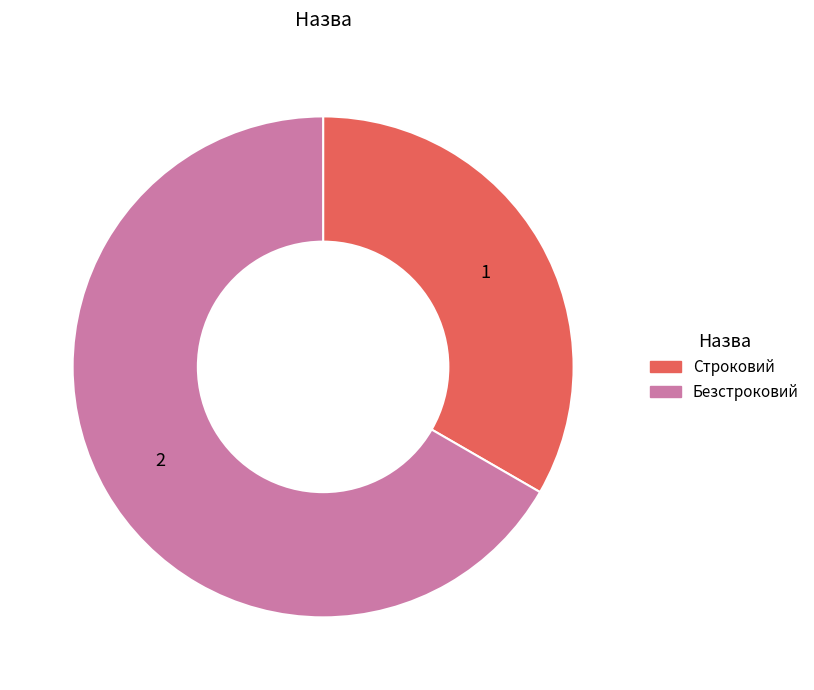

Which has a higher value, Безстроковий or Строковий?

Безстроковий